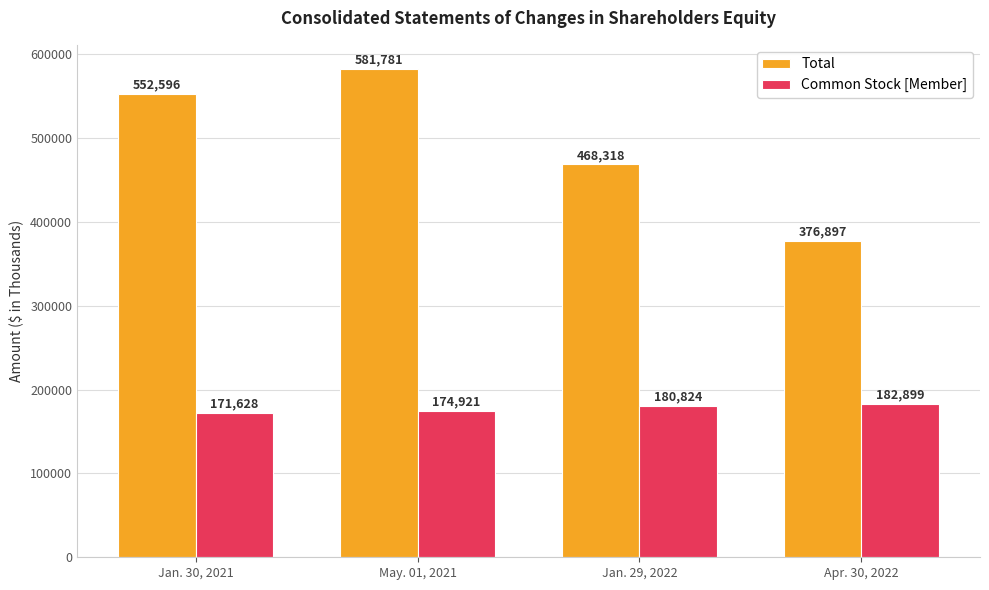

How many Common Stock [Member] values are between 174921 and 182899?

3